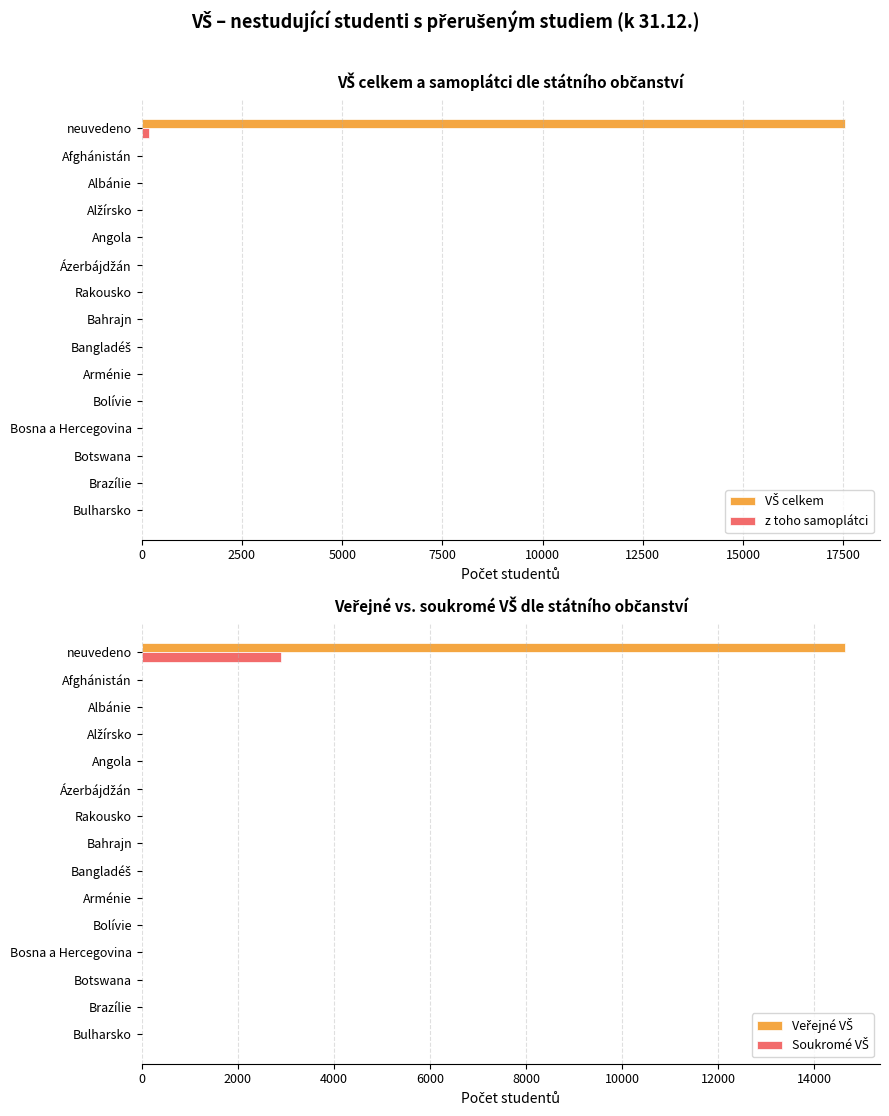

What is the average value of the Soukromé VŠ series?

196